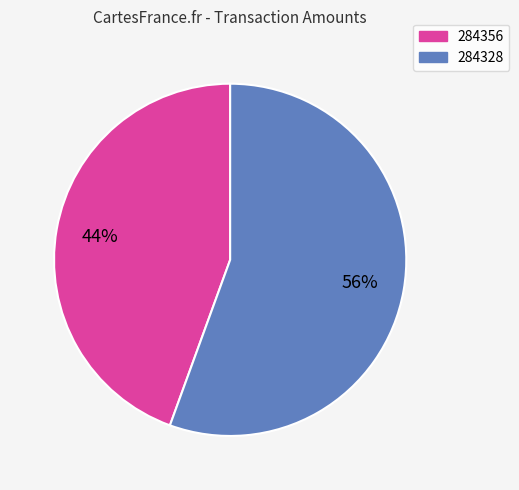

Does any single category account for the majority?

Yes